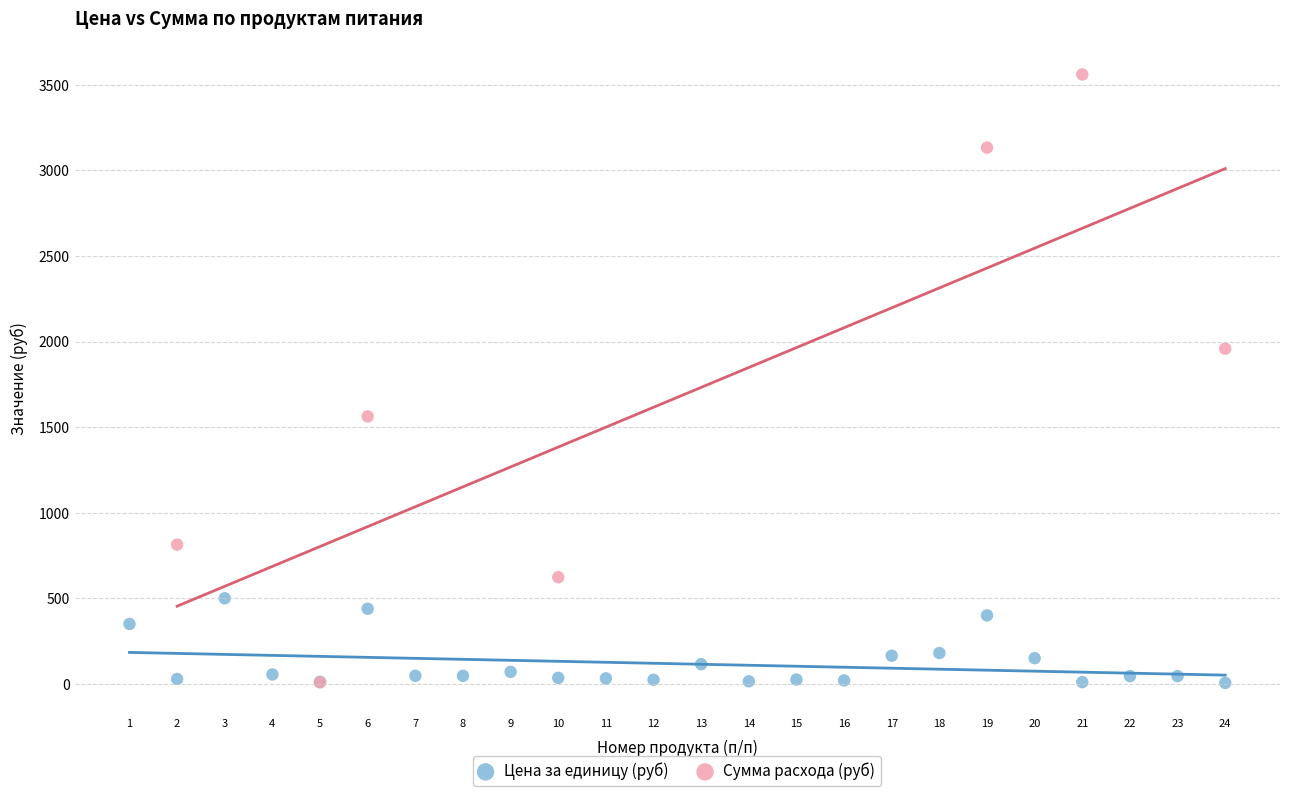

Which series contains the highest Y value?

Сумма расхода (руб)